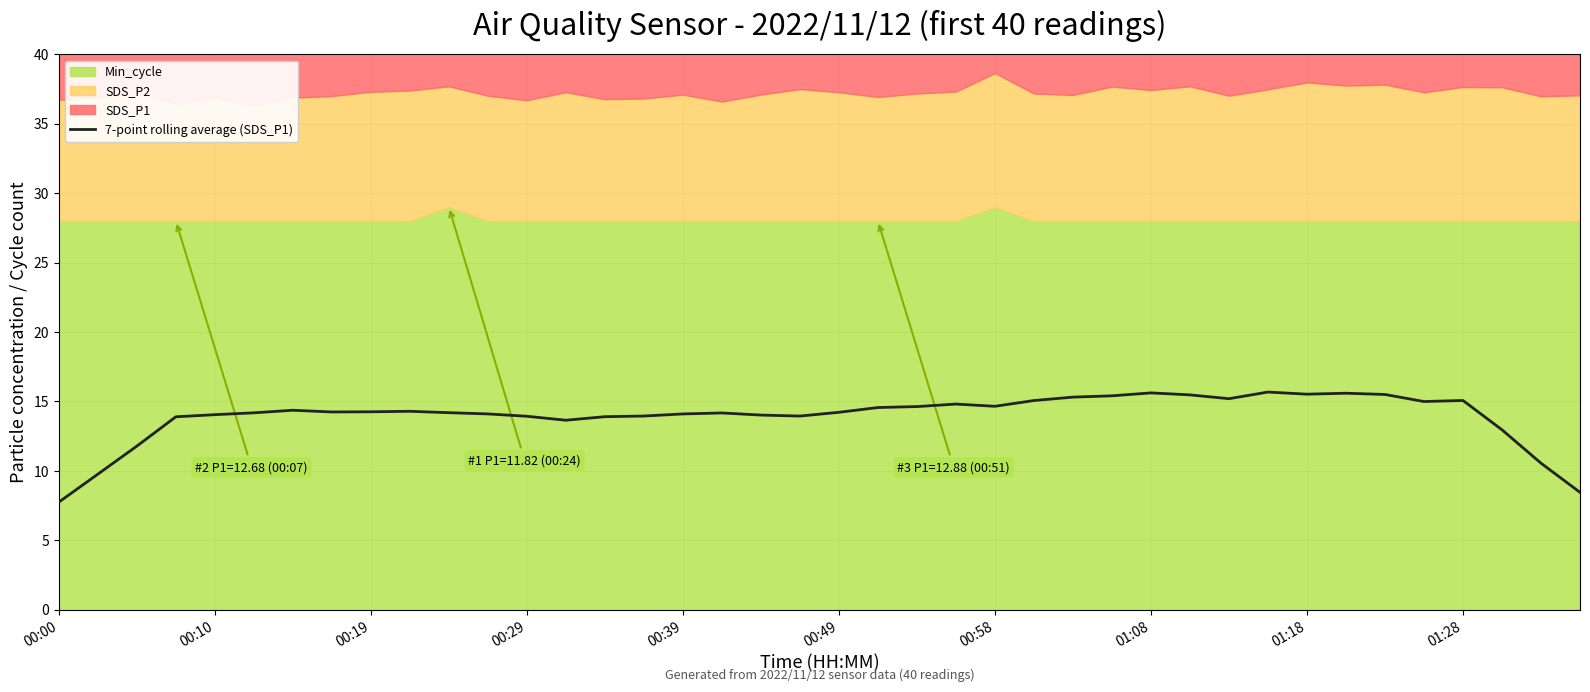

Is it true that the value at 23 is 14.8?

True